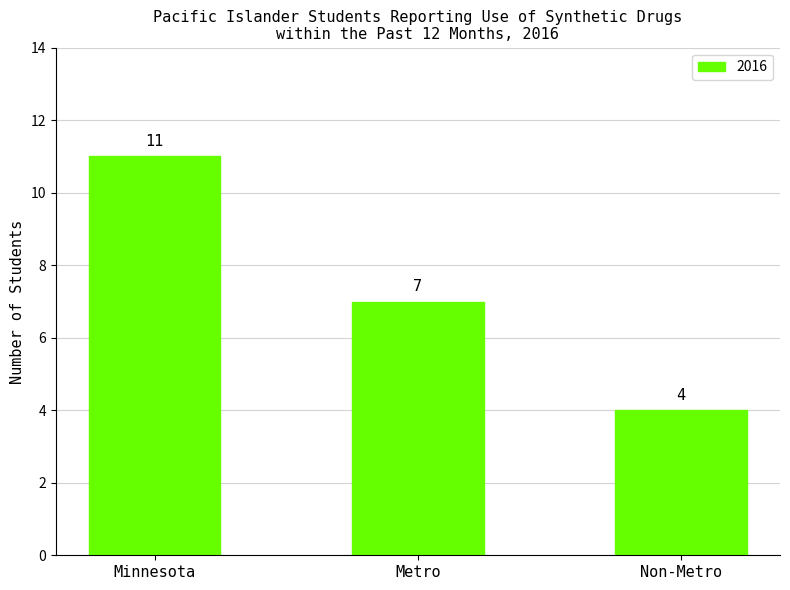

What is the value of the 1st bar from the left?

11